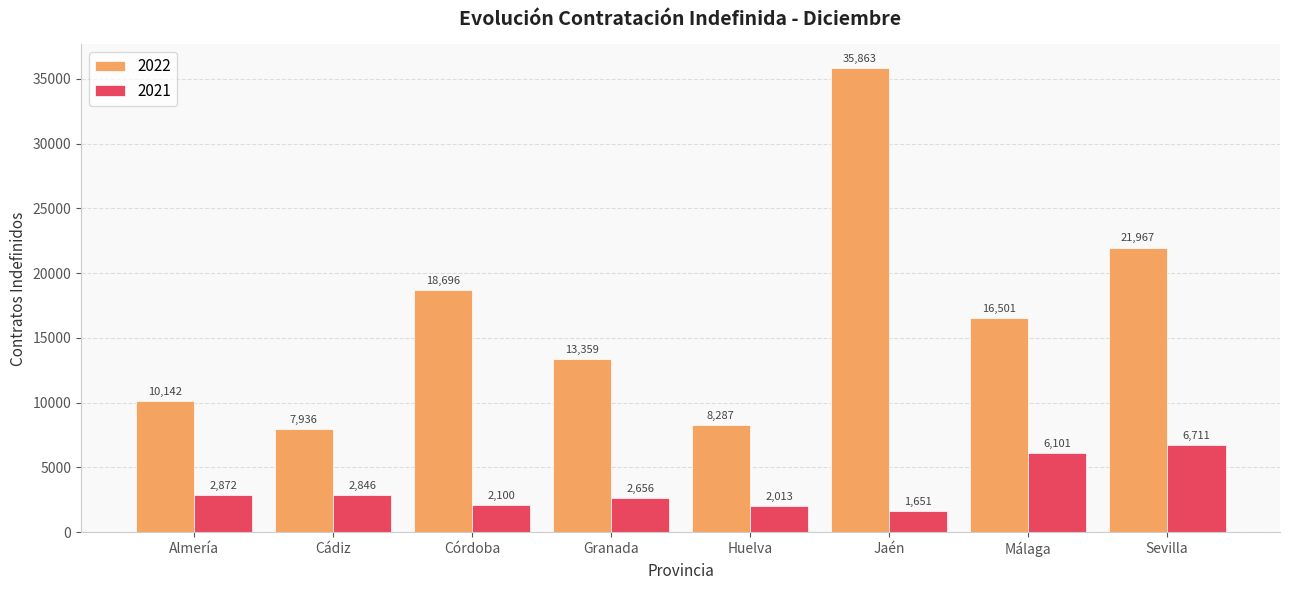

How many groups of bars are there?

8